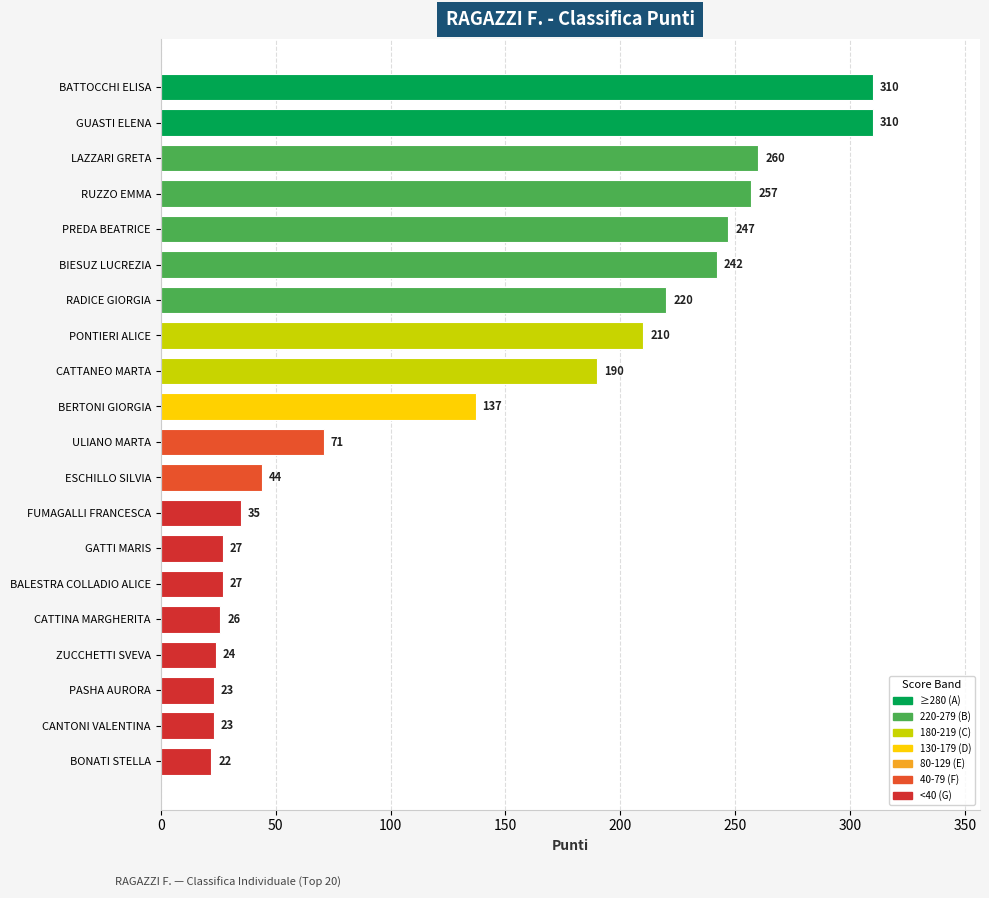

What is the label of the 7th bar from the top?

RADICE GIORGIA